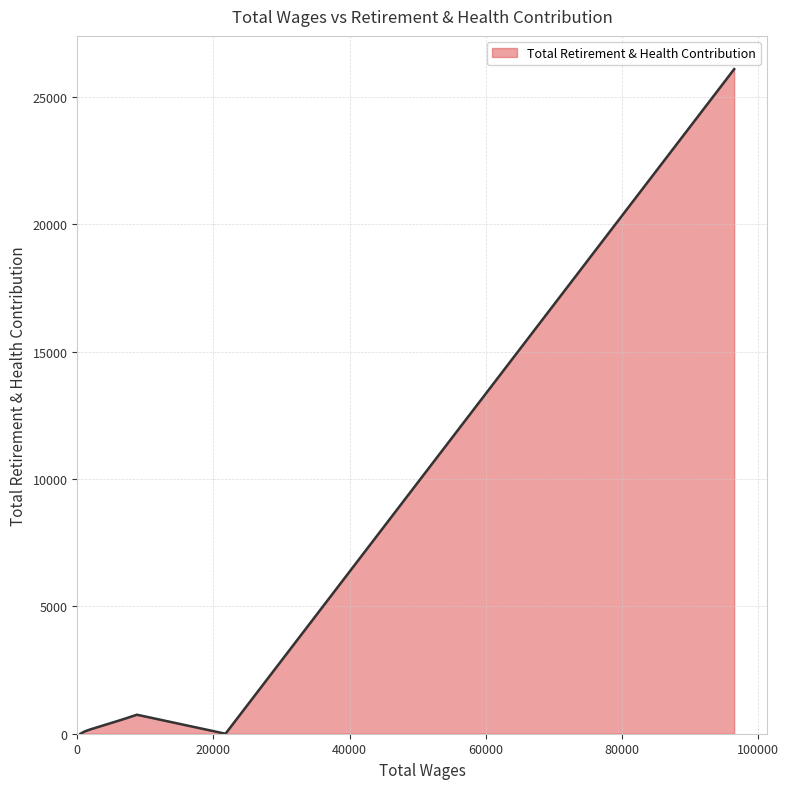

What is the sum of all values?

27644